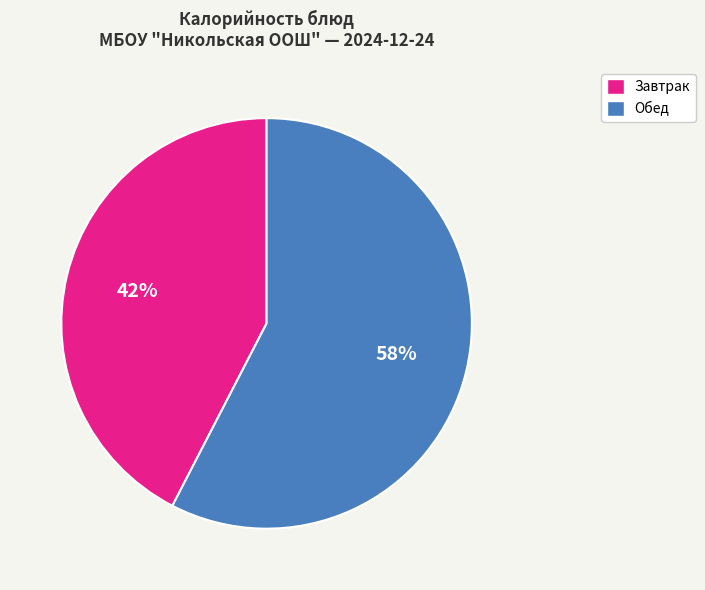

Rank the categories by value from lowest to highest.

Завтрак, Обед